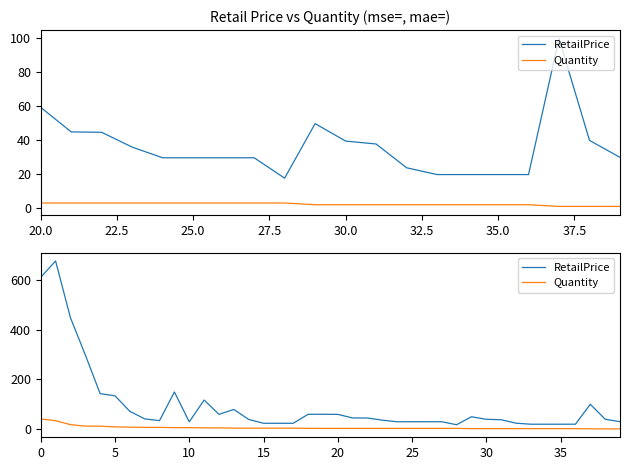

Does the chart display data point markers on the line(s)?

No